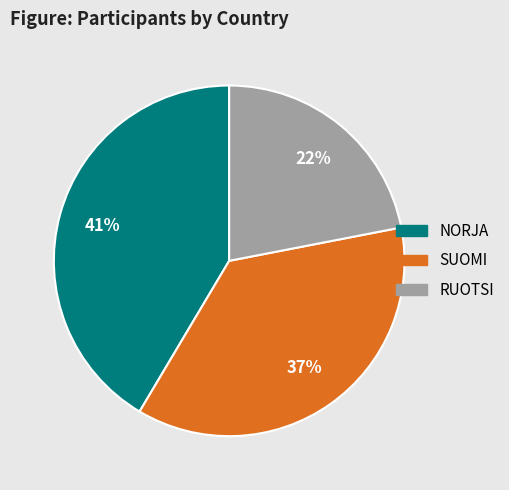

To the nearest percent, what is the average slice percentage?

33%